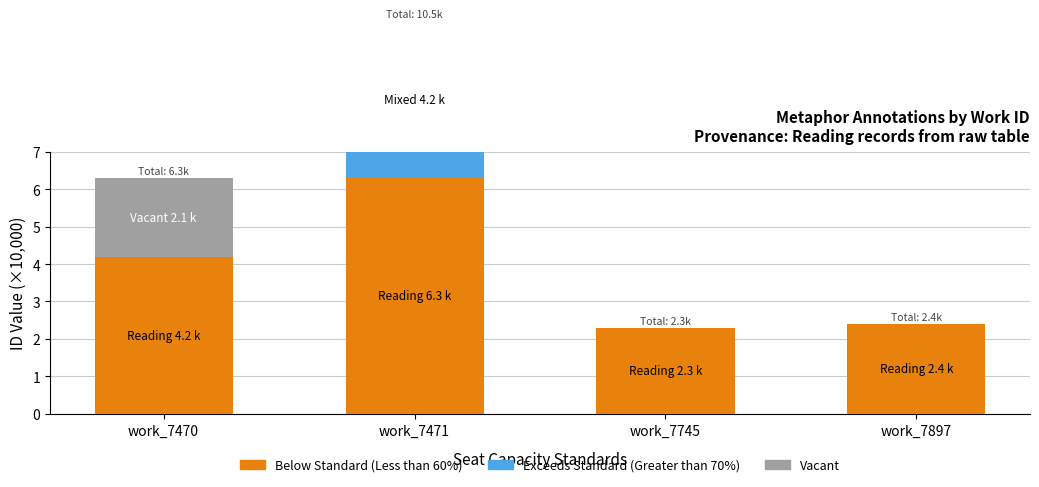

Reading left to right, list all the values displayed in this chart.

Below Standard (Less than 60%): 4.2	6.3	2.3	2.4
Exceeds Standard (Greater than 70%): 0.0	4.2	0.0	0.0
Vacant: 2.1	0.0	0.0	0.0